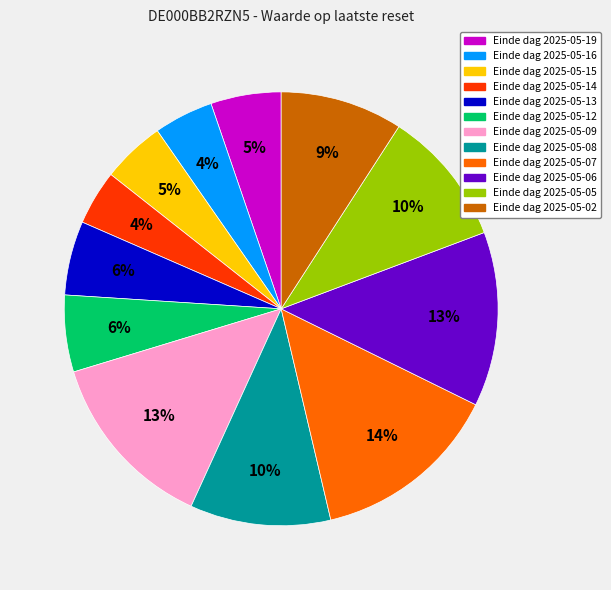

To the nearest percent, what is the difference between the largest and smallest slice percentages?

10%